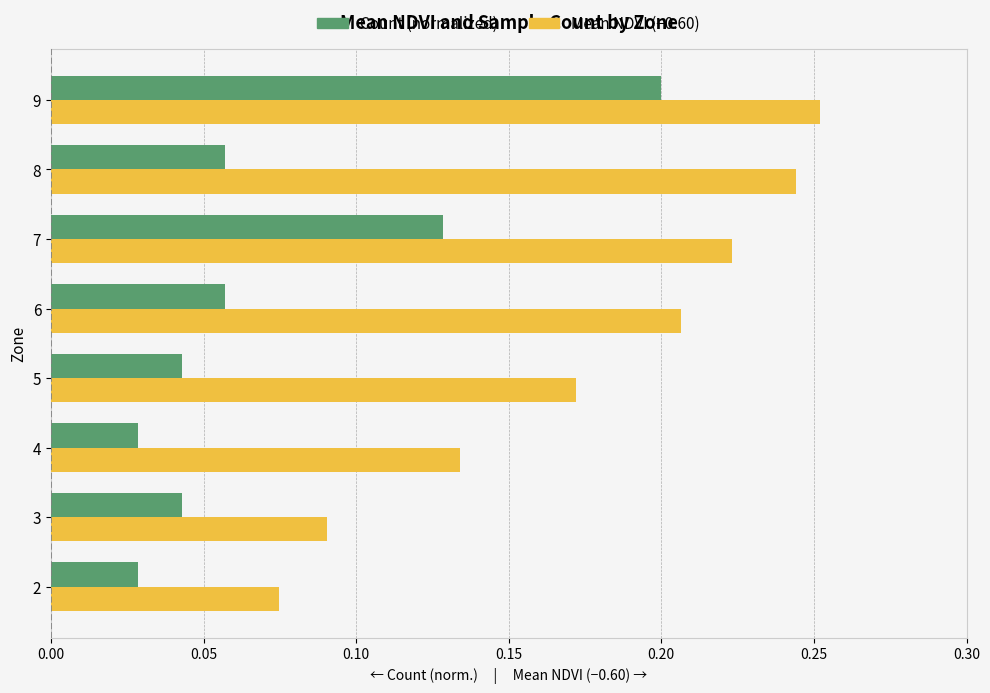

Rank the series at 2 from lowest to highest value.

Count (normalized), Mean NDVI (−0.60)